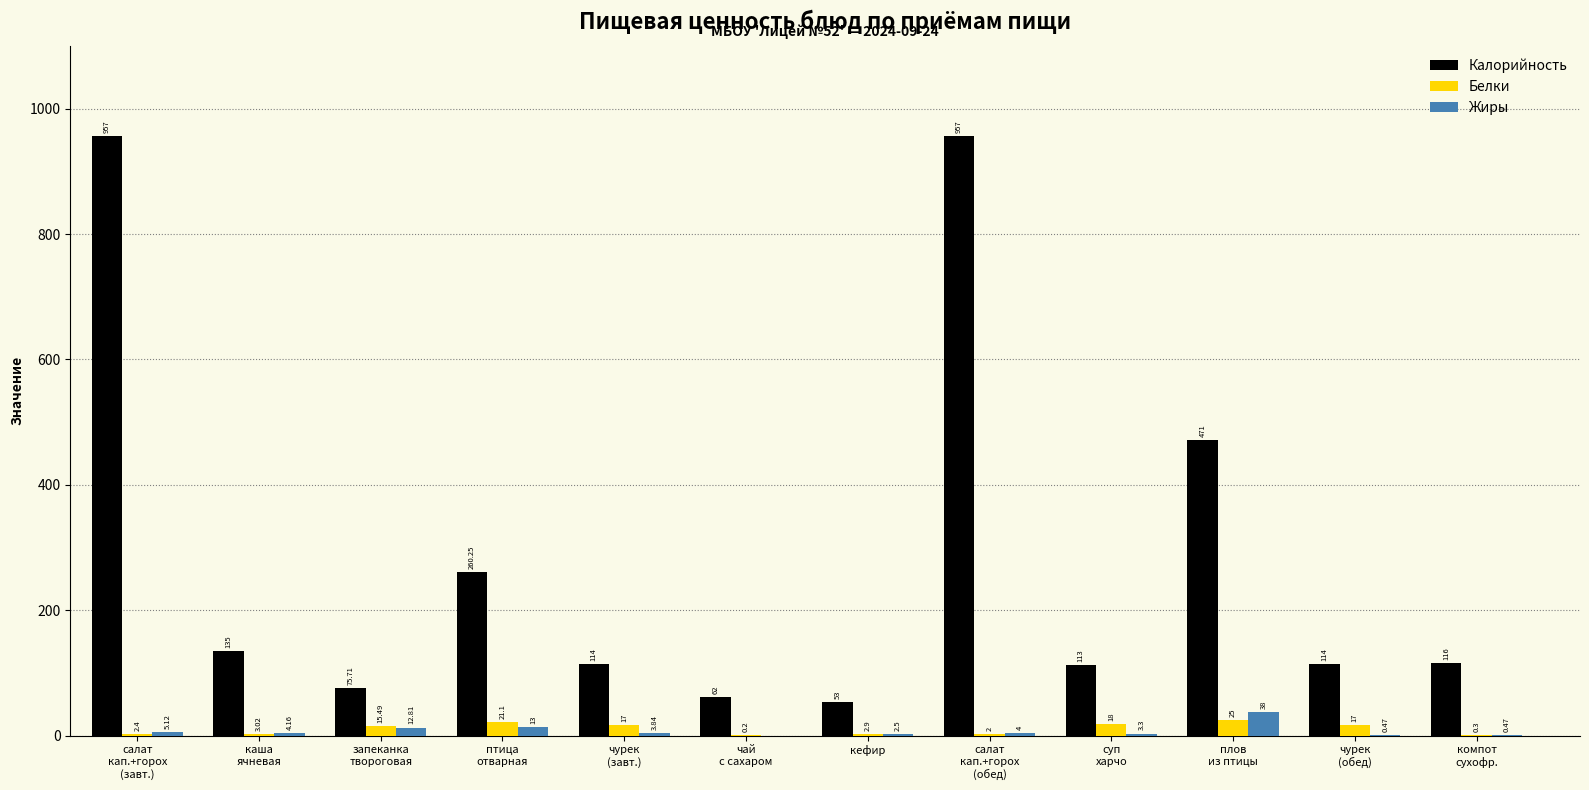

What is the sum of the Жиры values at чай
с сахаром and птица
отварная?

13.0